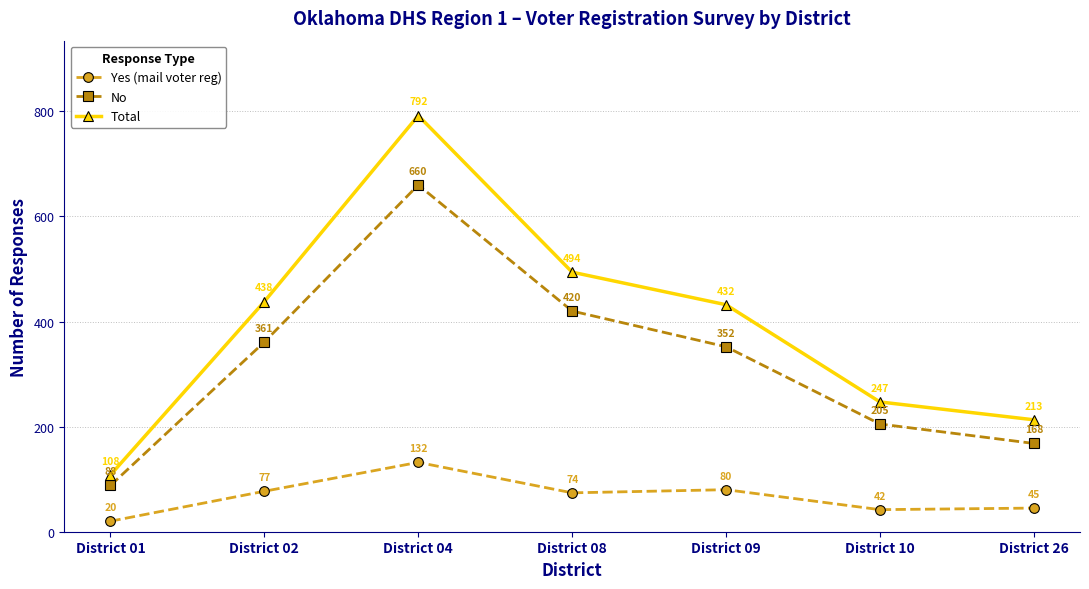

Reading left to right, list all the values displayed in this chart.

Yes (mail voter reg): 20	77	132	74	80	42	45
No: 88	361	660	420	352	205	168
Total: 108	438	792	494	432	247	213